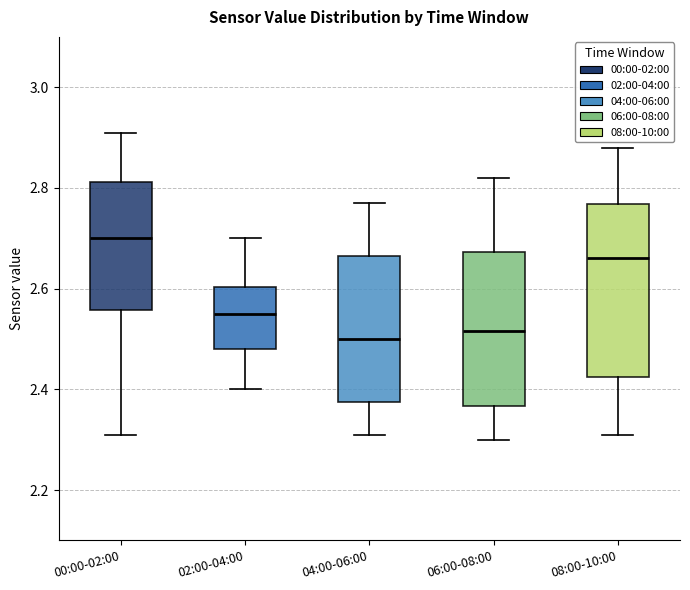

Where is the lower edge of the box for 02:00-04:00 on the y-axis? The values are not printed on the chart, so give them approximately, as read against the axis.

2.48